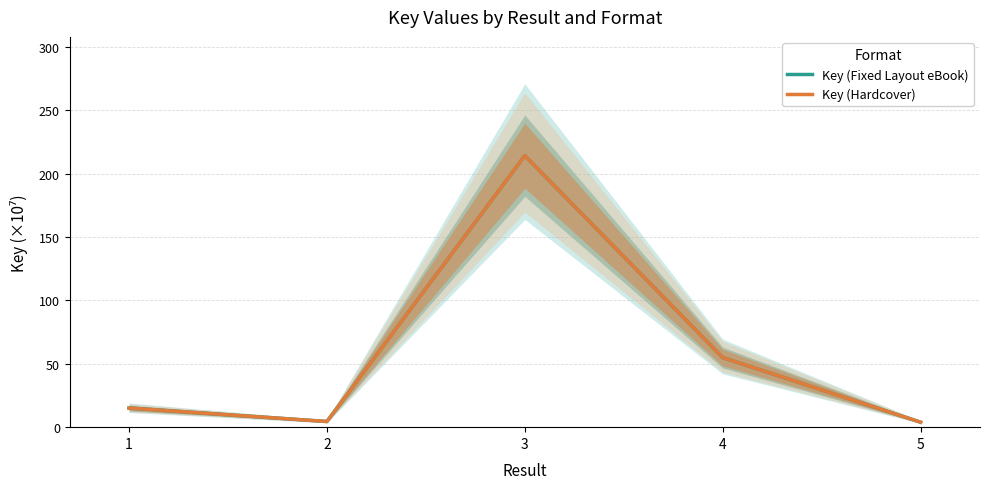

Does the chart have visible grid lines?

Yes